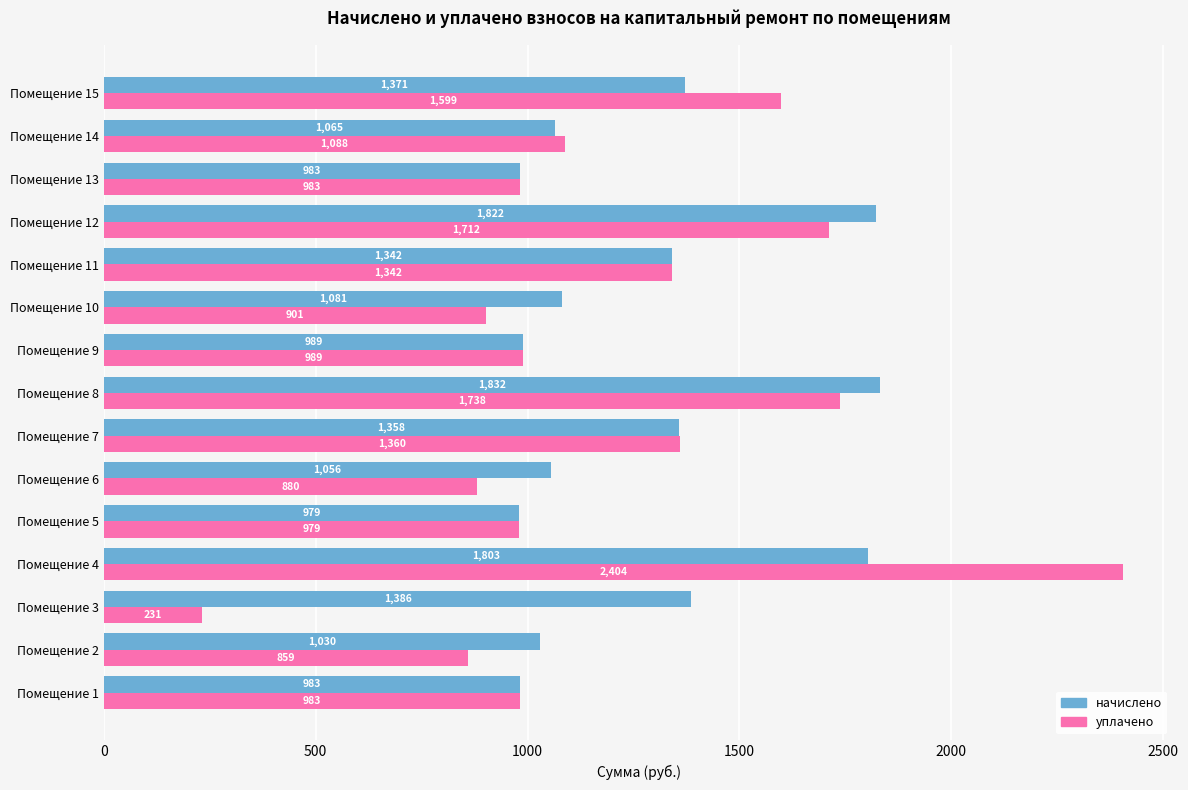

Rank the series by their maximum value, from lowest to highest.

начислено, уплачено